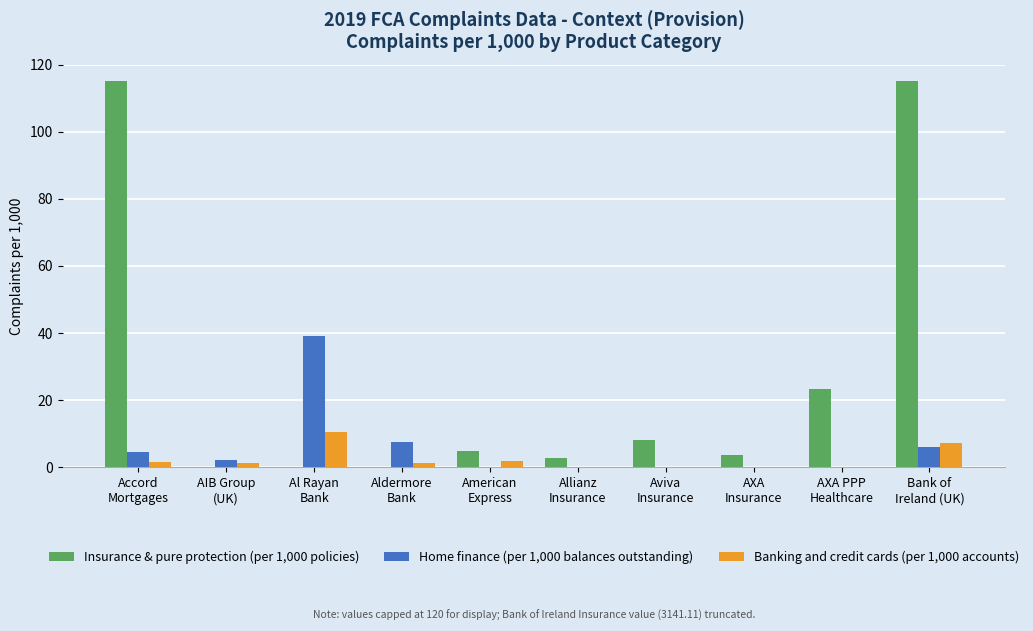

What is the sum of all Home finance (per 1,000 balances outstanding) values?

59.3